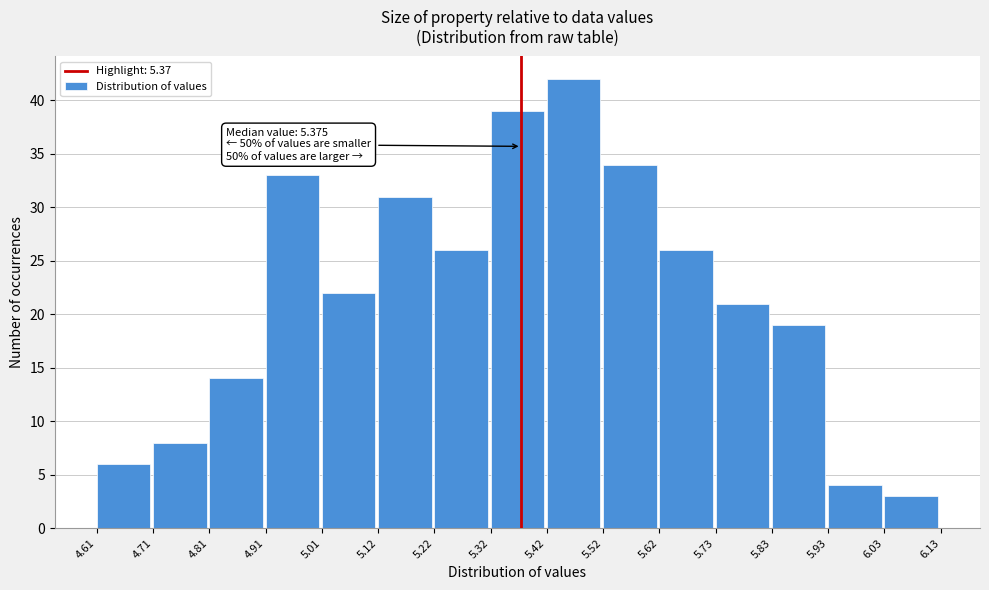

Which range on the x-axis has the tallest bar?

5.42 to 5.52